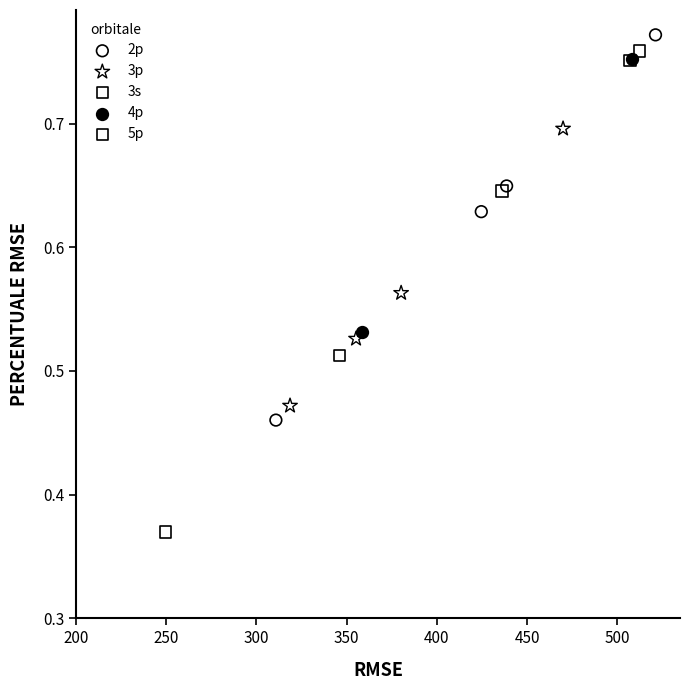

What are all the series names shown in the legend?

2p, 3p, 3s, 4p, 5p